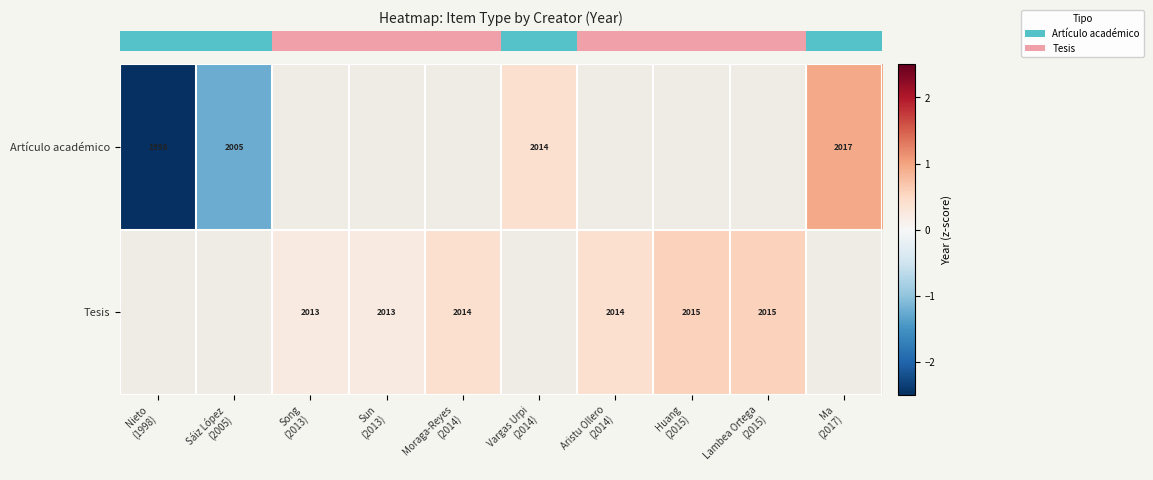

The row_1 series shows 0.2 at Song
(2013). True or false?

True